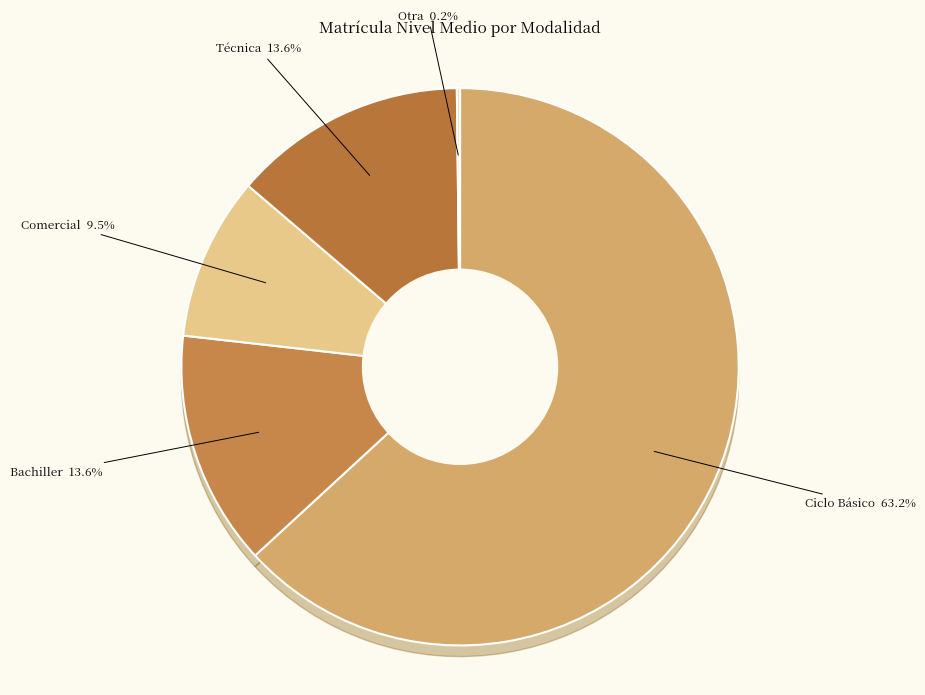

How many segments does this pie chart have?

5